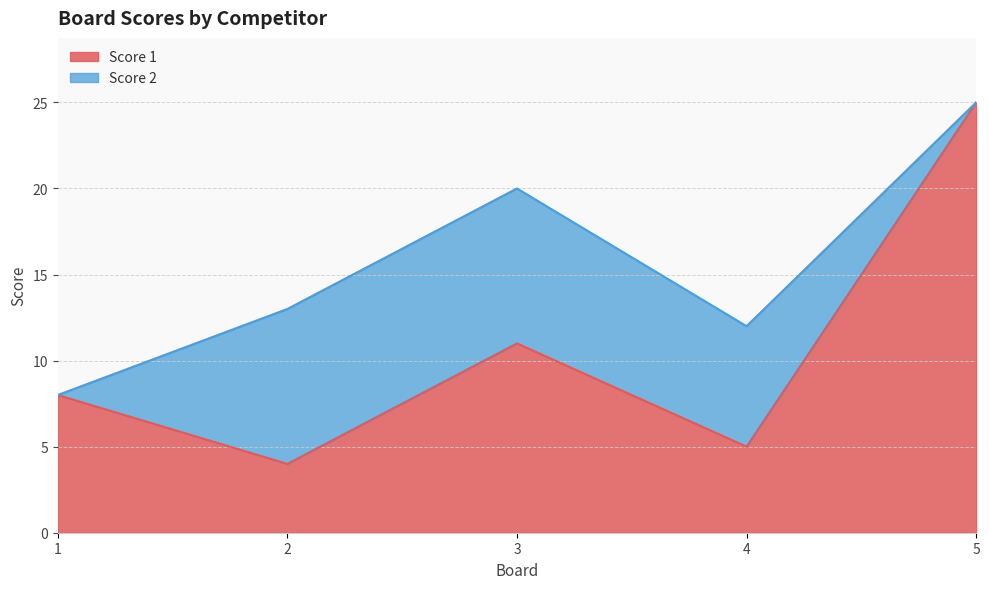

How many points are lower than both their immediate neighbors (excluding endpoints)?

2